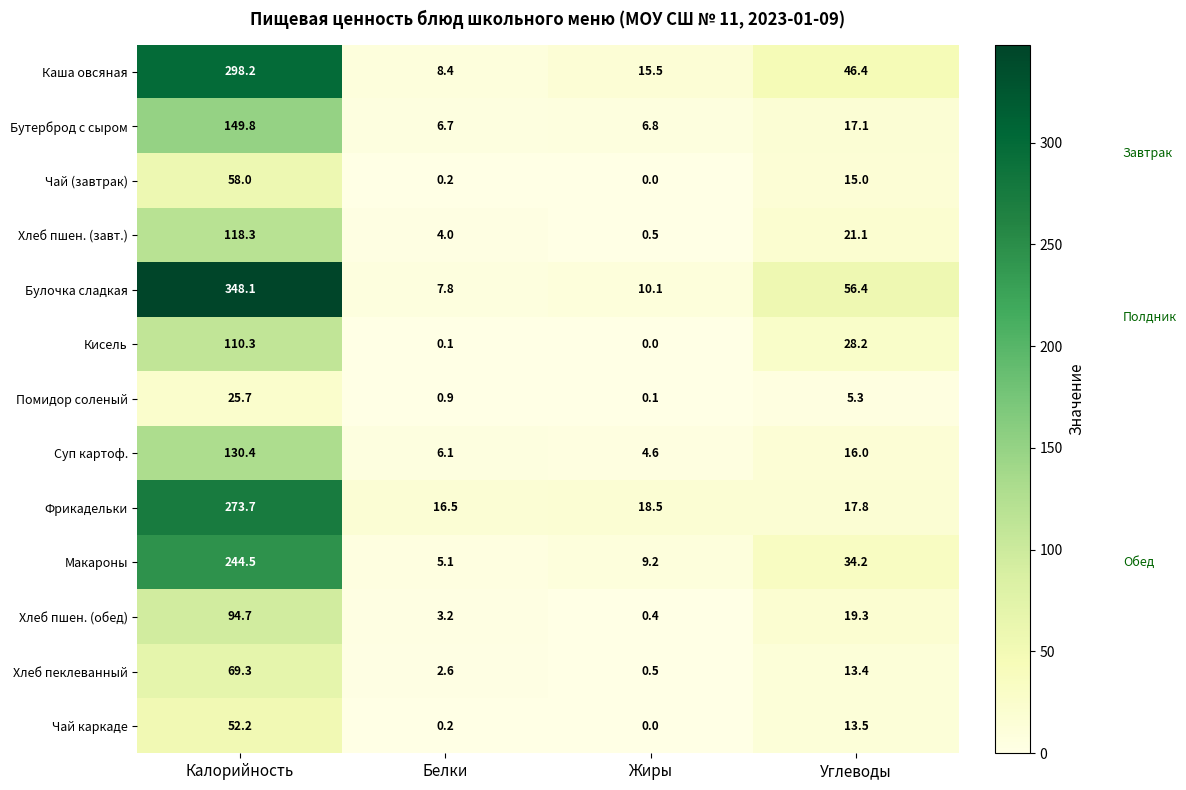

What is the difference between the maximum and second lowest values in the Хлеб пеклеванный series?

66.7